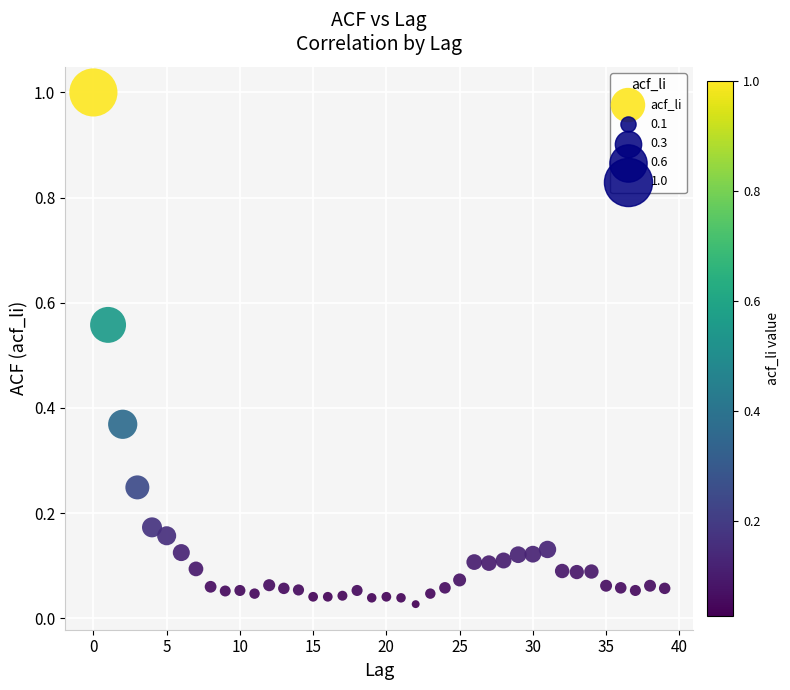

What is the range of Y values (max minus min)?

1.0